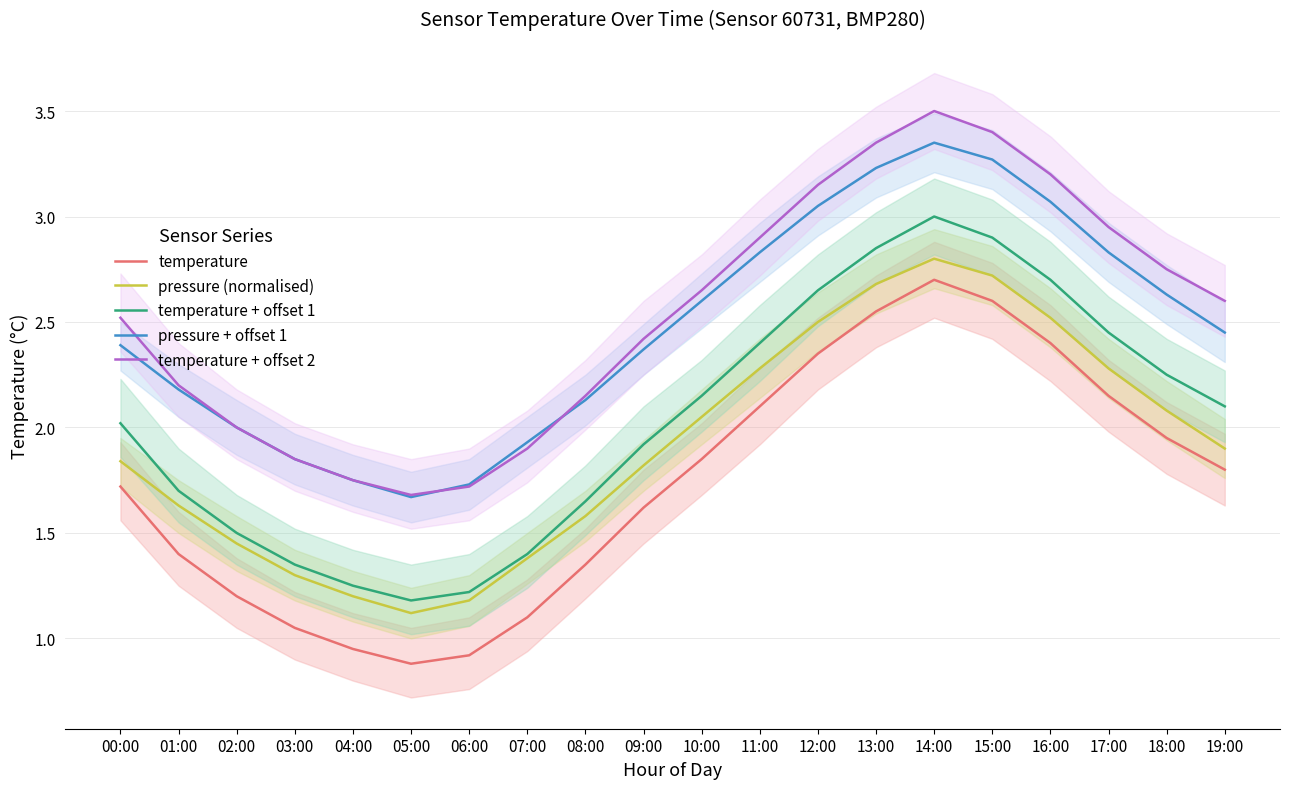

How many lines are shown in the chart?

5